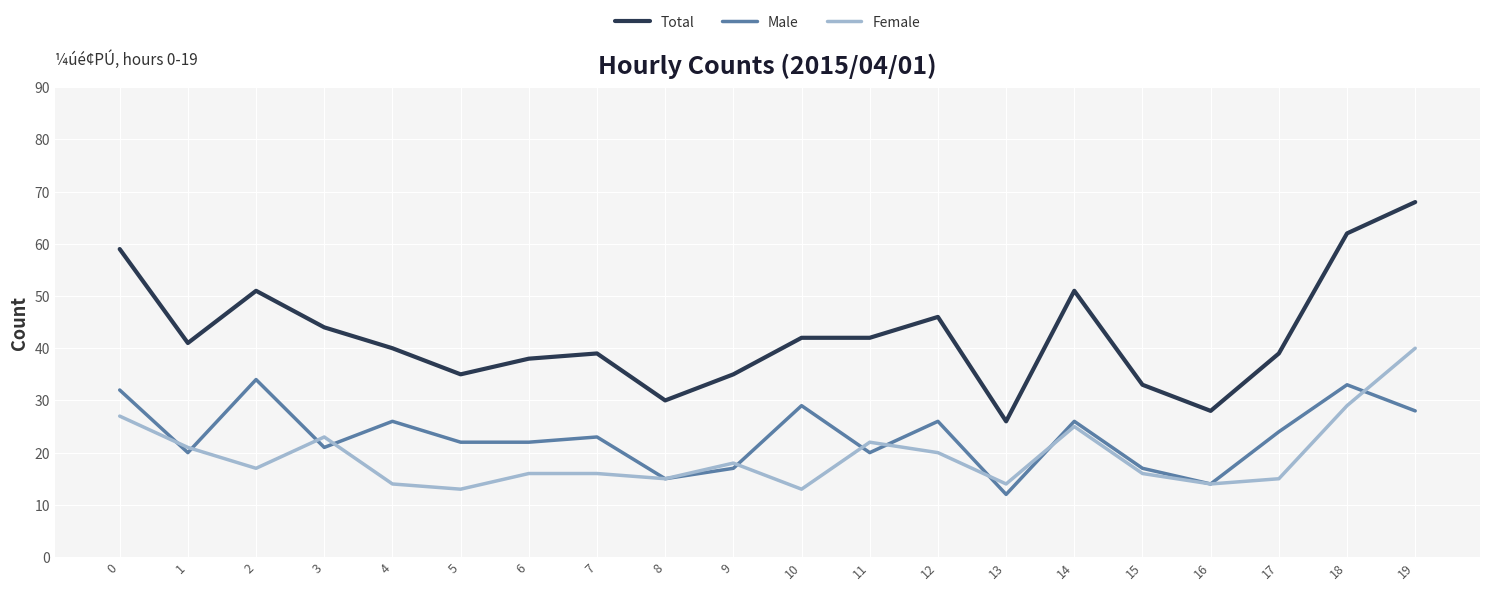

Which series has the largest total across all categories?

Total